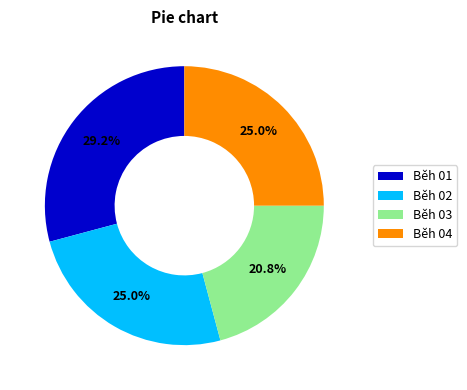

How many segments does this pie chart have?

4